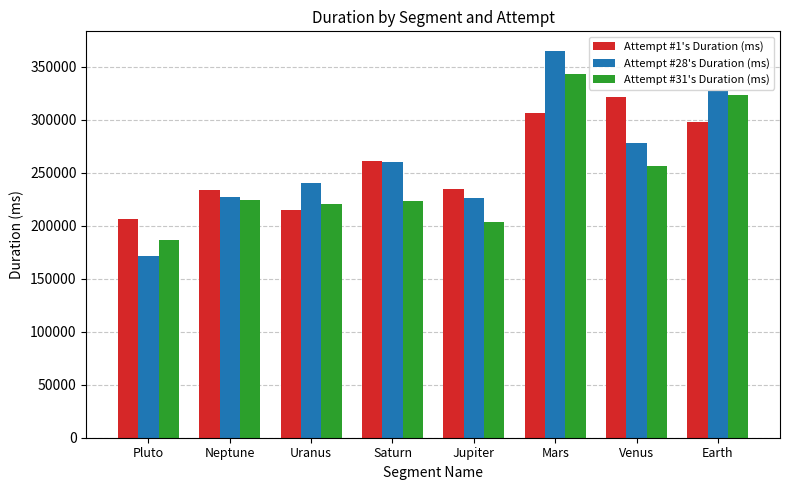

List the series in order of their overall mean, highest first.

Attempt #28's Duration (ms), Attempt #1's Duration (ms), Attempt #31's Duration (ms)